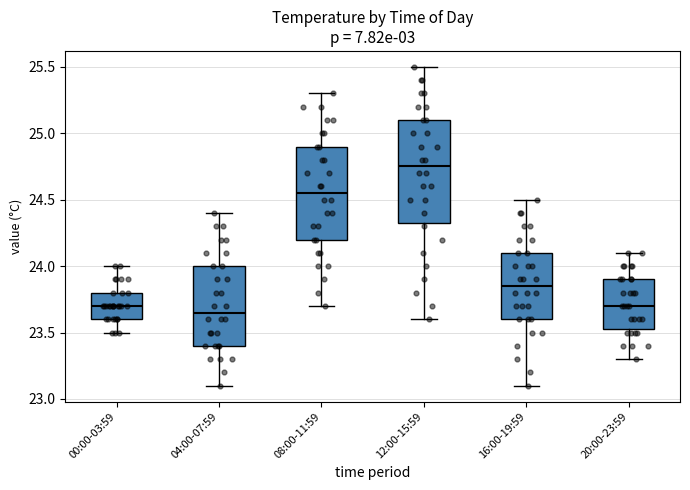

Where is the upper edge of the box for 08:00-11:59 on the y-axis? The values are not printed on the chart, so give them approximately, as read against the axis.

24.90